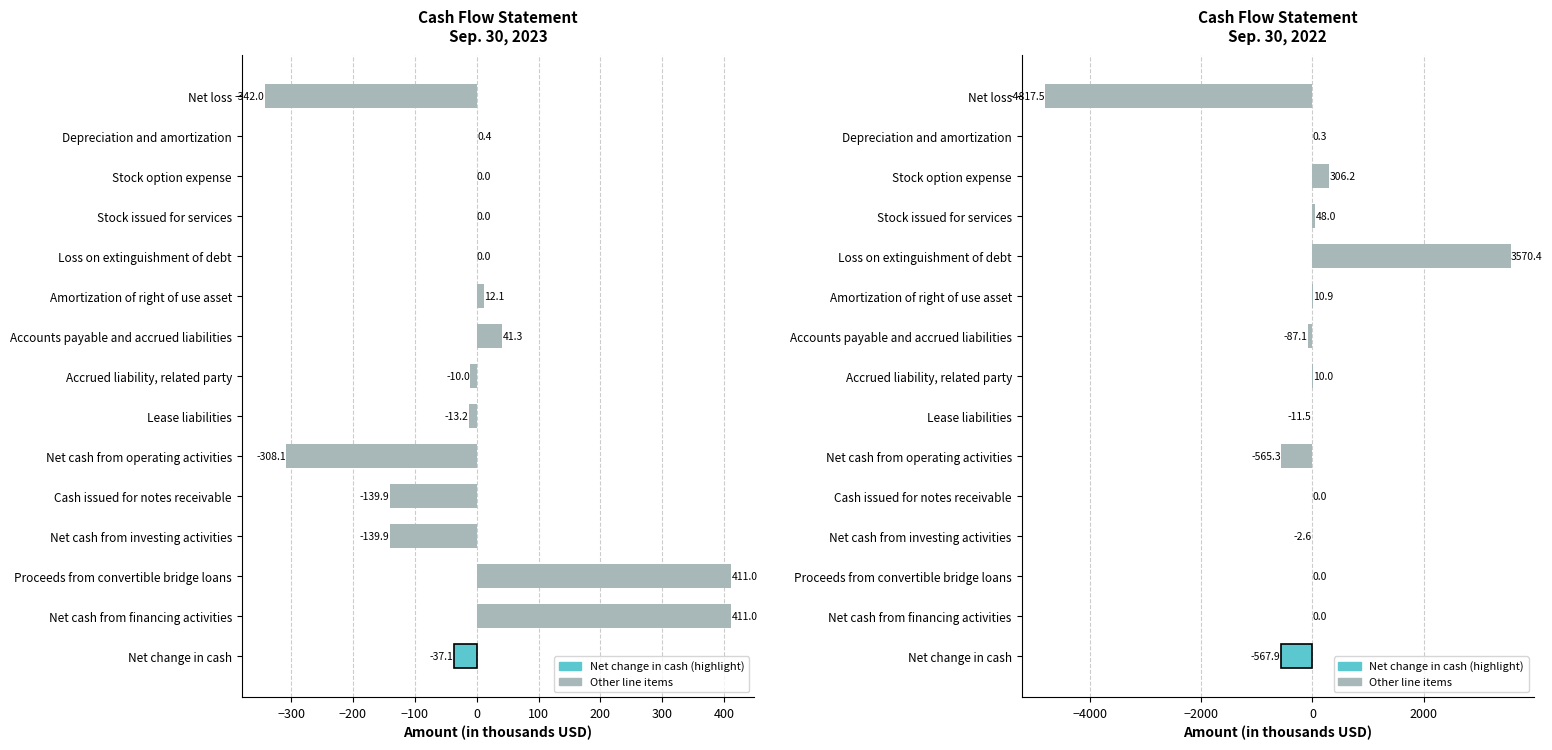

List the series in order of their peak value, lowest first.

Sep. 30, 2023, Sep. 30, 2022